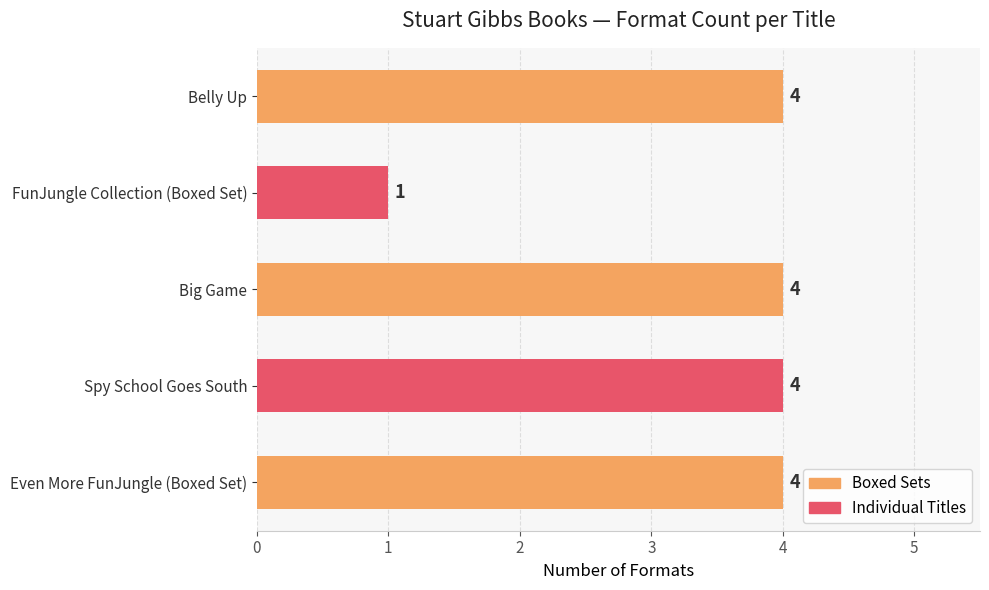

Which label corresponds to the smallest value in the chart?

FunJungle Collection (Boxed Set)